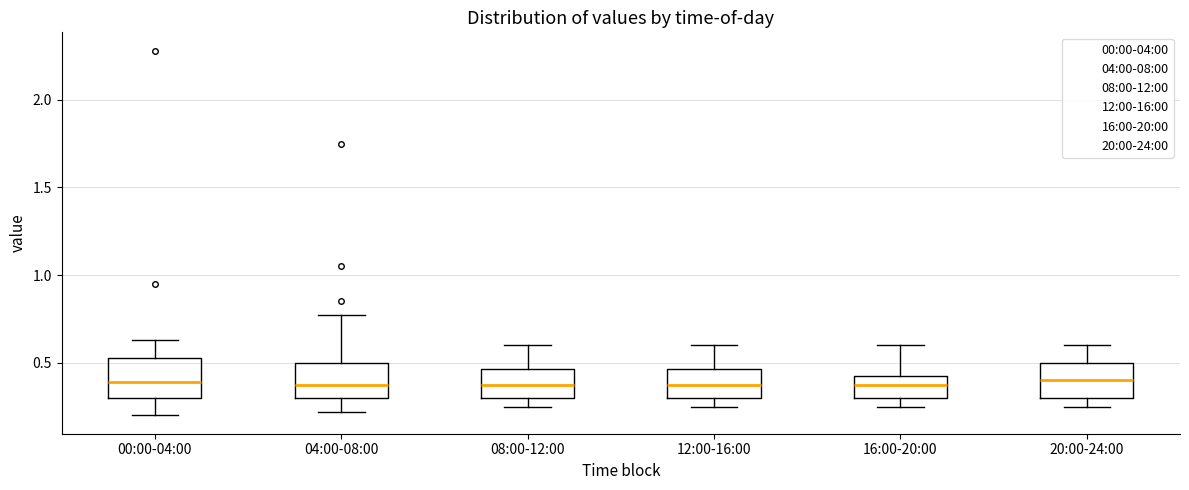

Where does the median line of the box for 04:00-08:00 sit on the y-axis? The values are not printed on the chart, so give them approximately, as read against the axis.

0.40